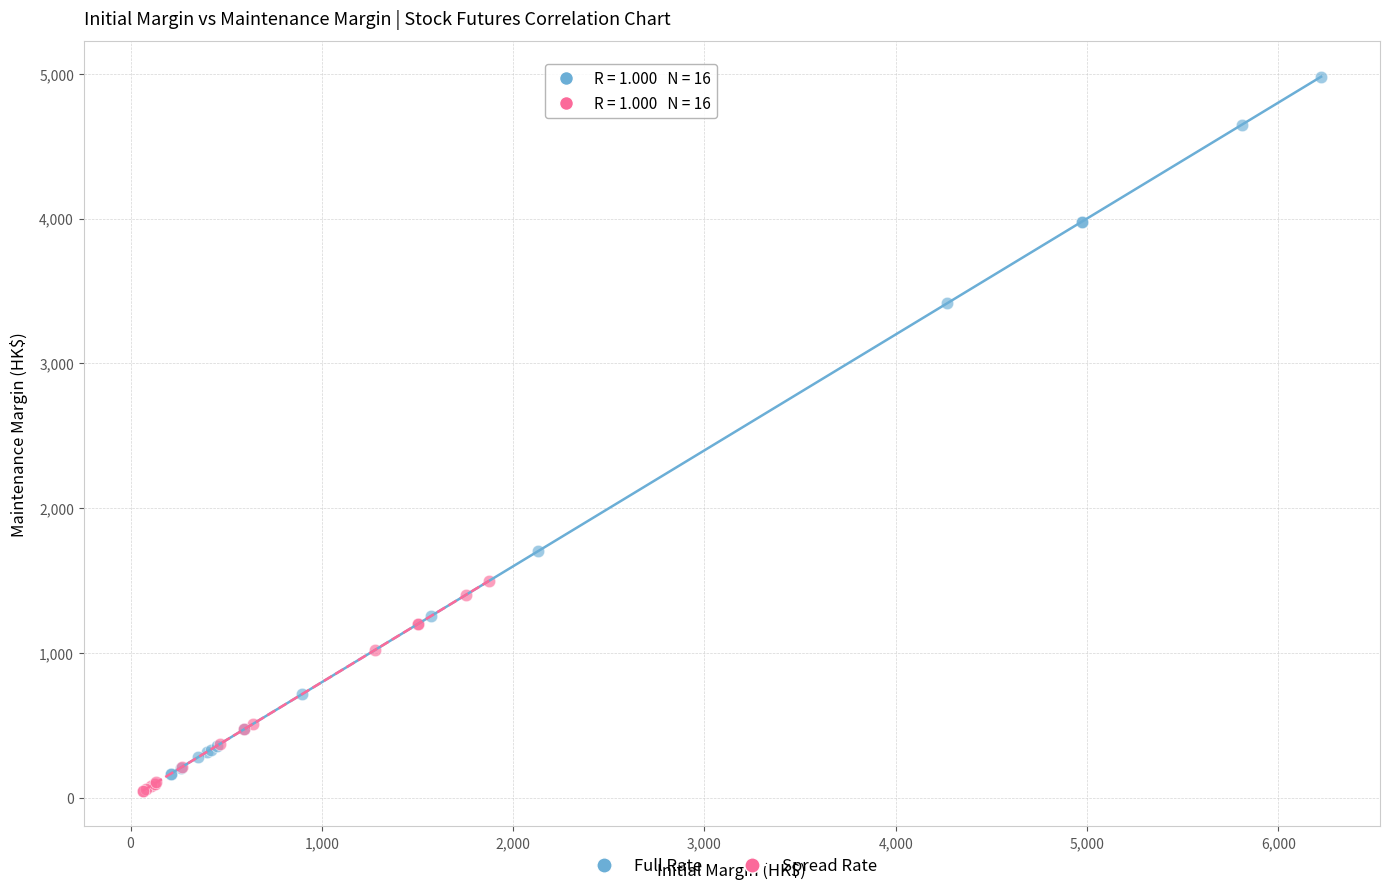

Which series has the widest spread of Y values?

Full Rate